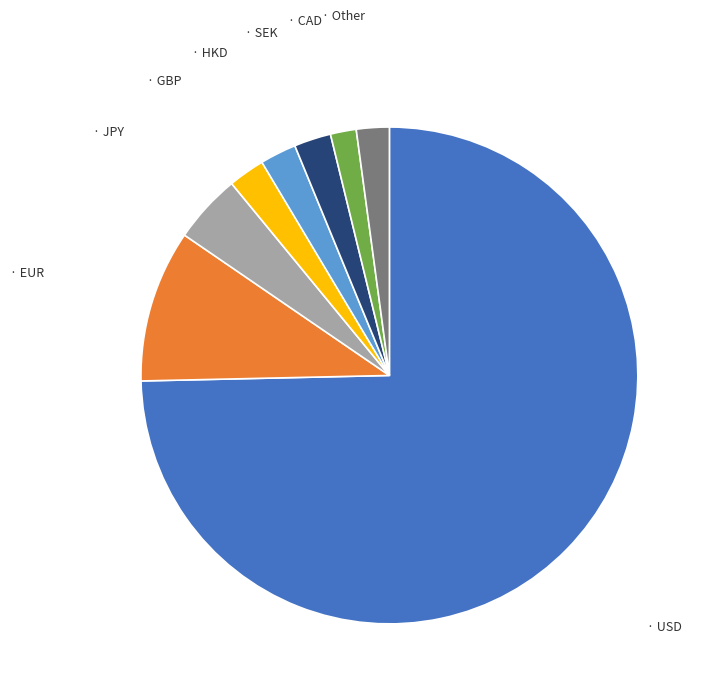

Is there any slice that represents more than half of the pie?

Yes